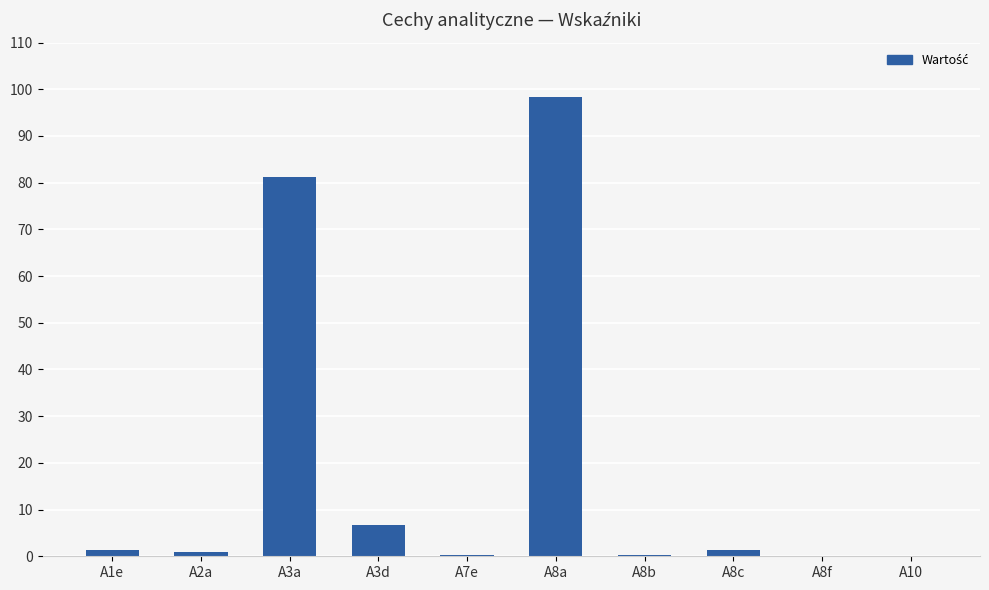

At which category does the chart reach its peak across all series?

A8a